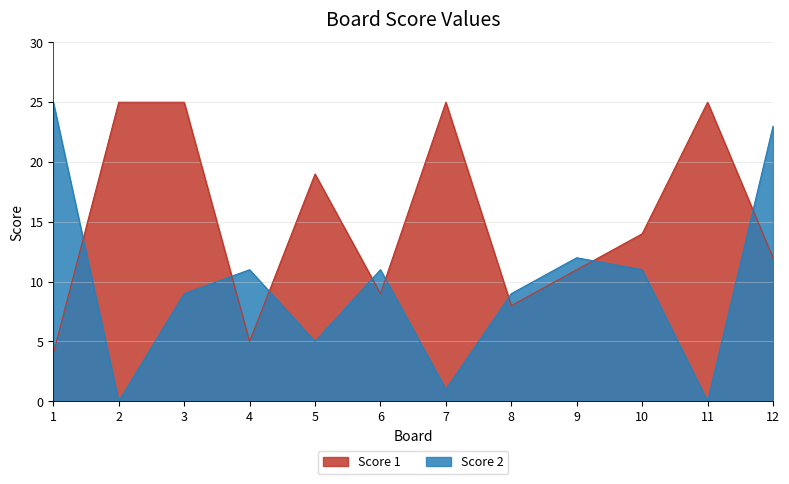

Rank the series at 7 from lowest to highest value.

Score 2, Score 1